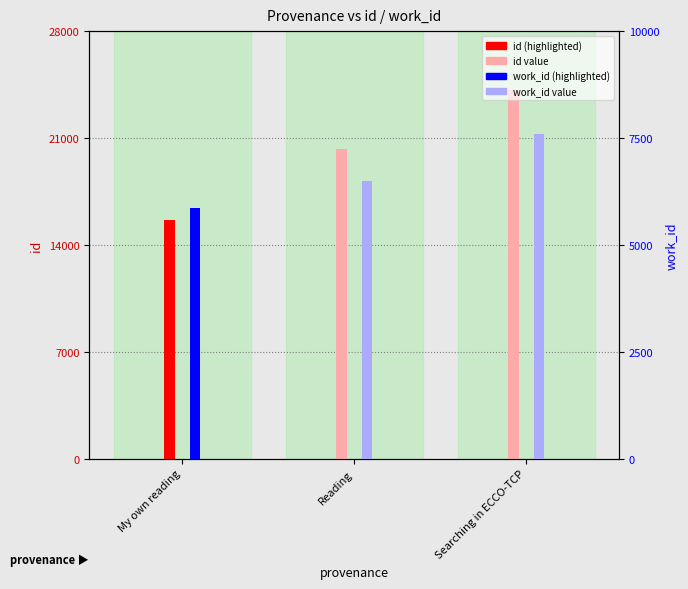

What is the total value across all series at My own reading?

21482